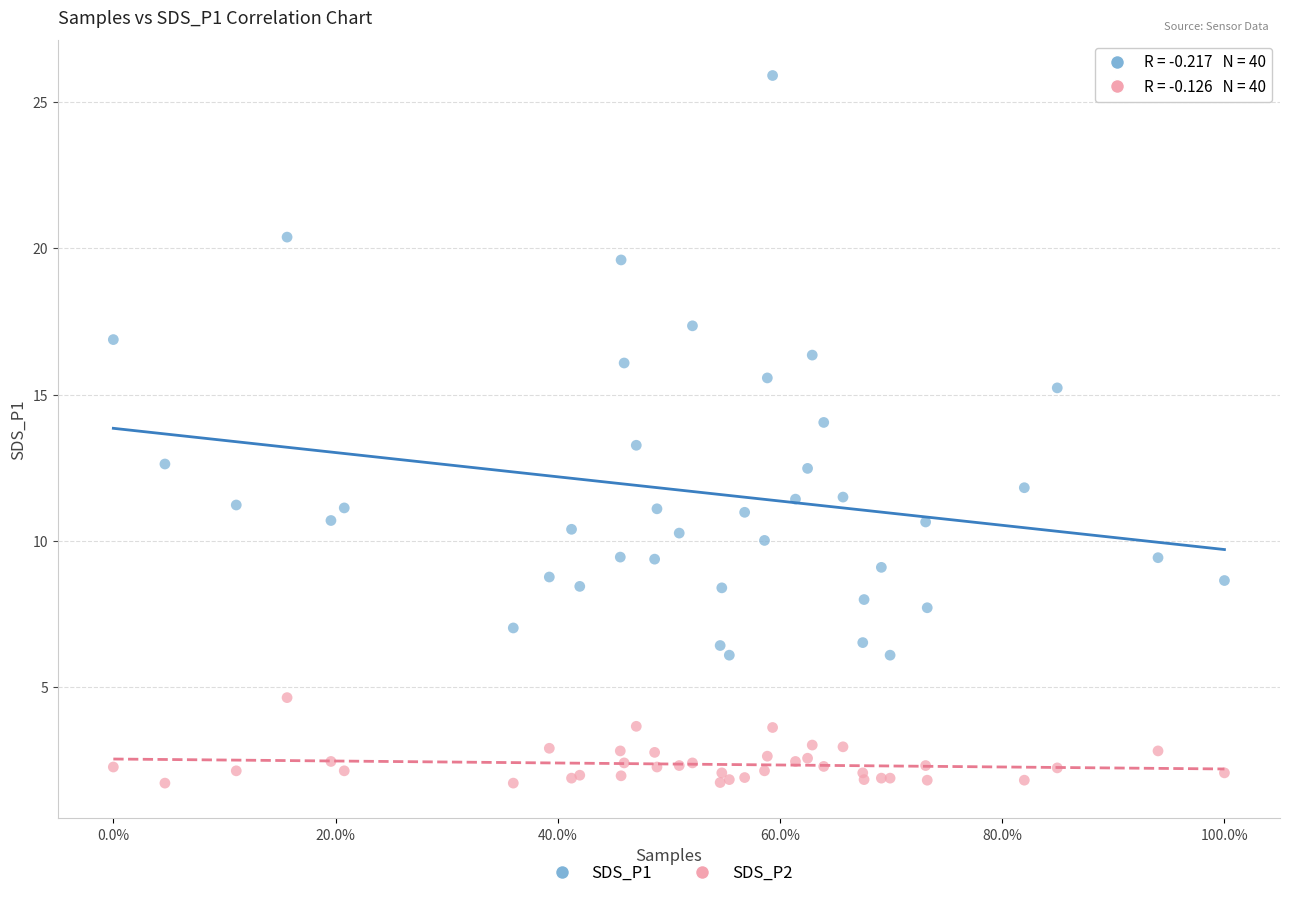

What is the X range (max minus min) for the scatter plot?

1.0